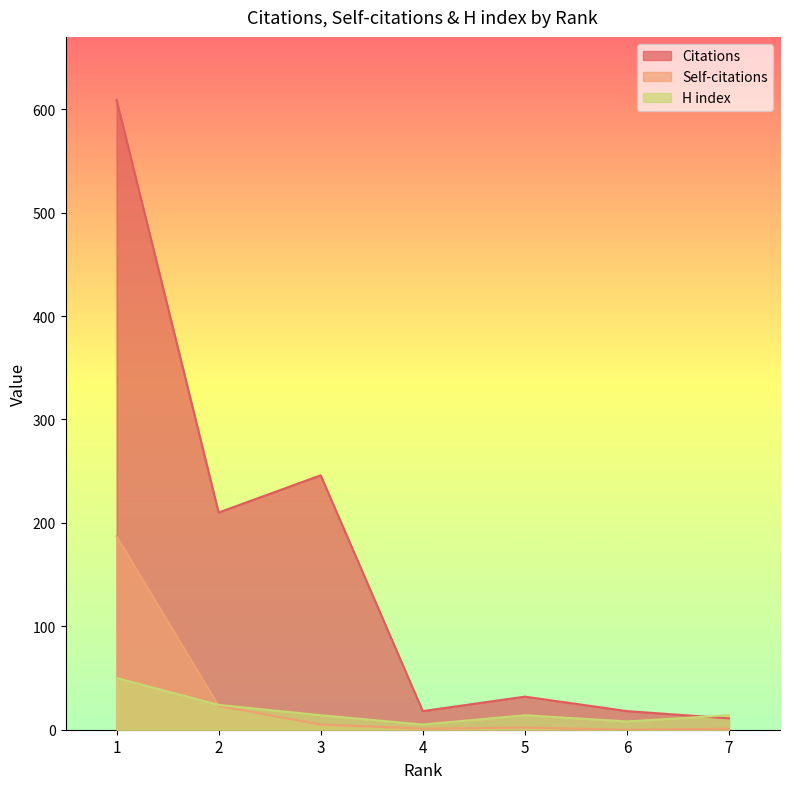

What is the highest value of the H index series?

50